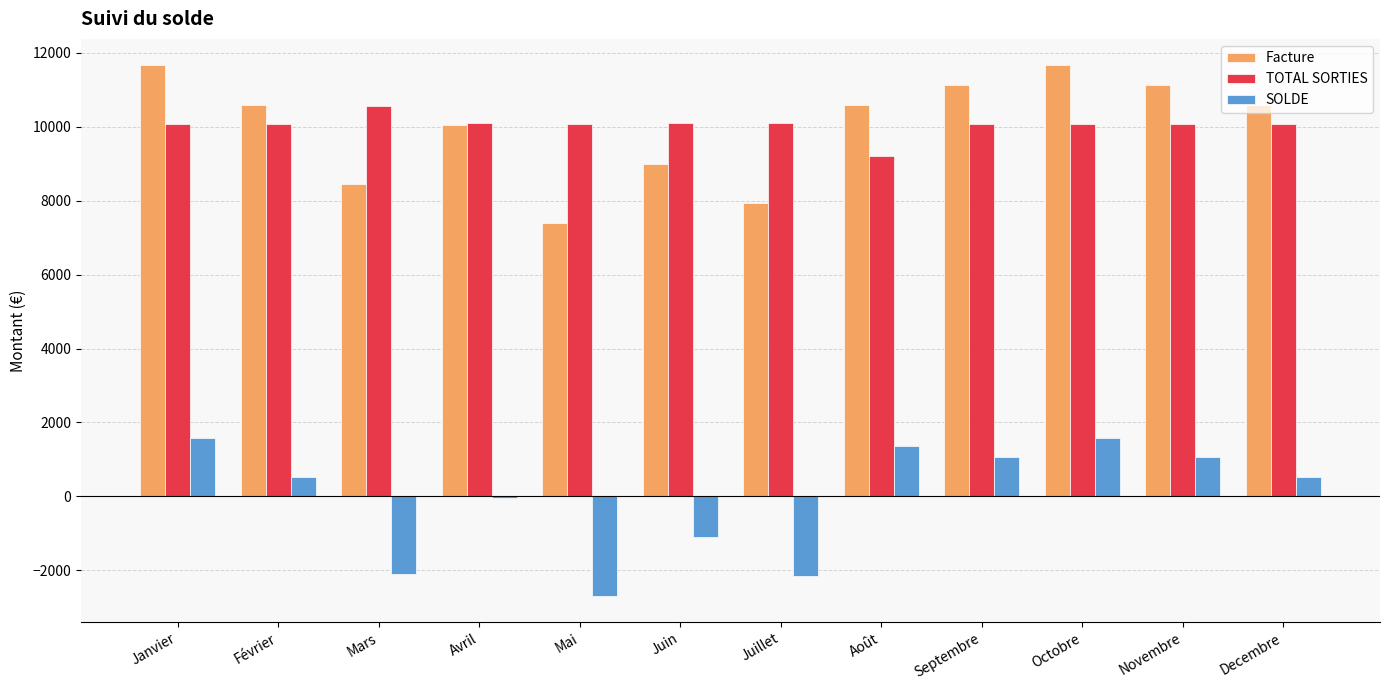

Is the value of TOTAL SORTIES at Avril greater than the value of SOLDE at Novembre?

Yes